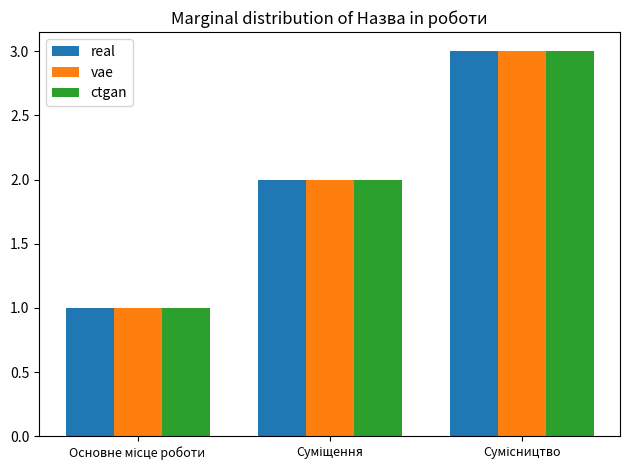

How many data points does each series have?

3